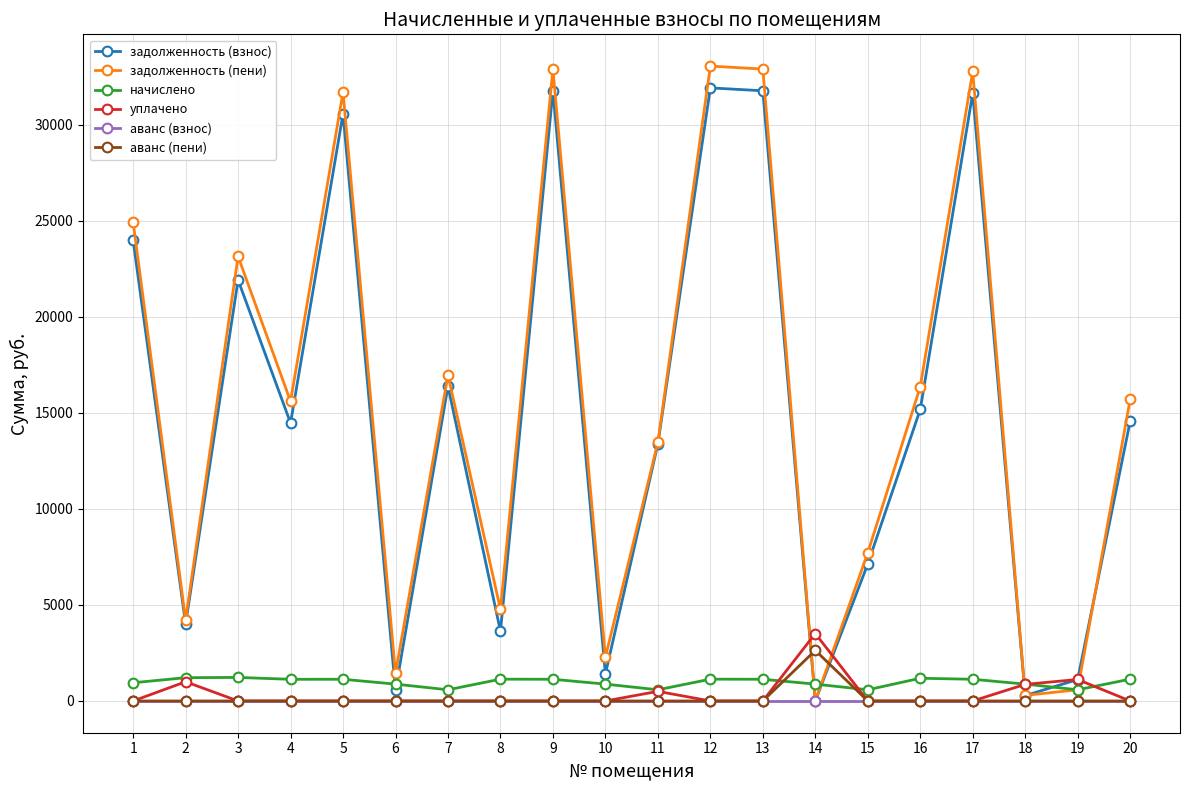

True or false: начислено has more than 2 interior local peaks.

True